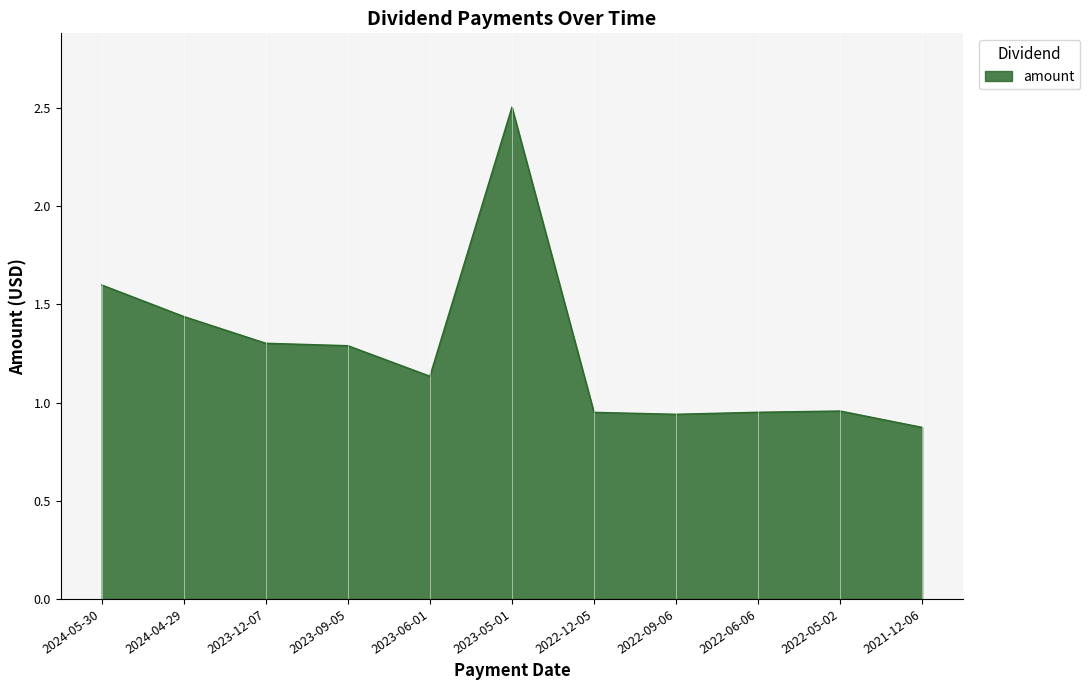

Which category has the lowest value across all series?

2021-12-06